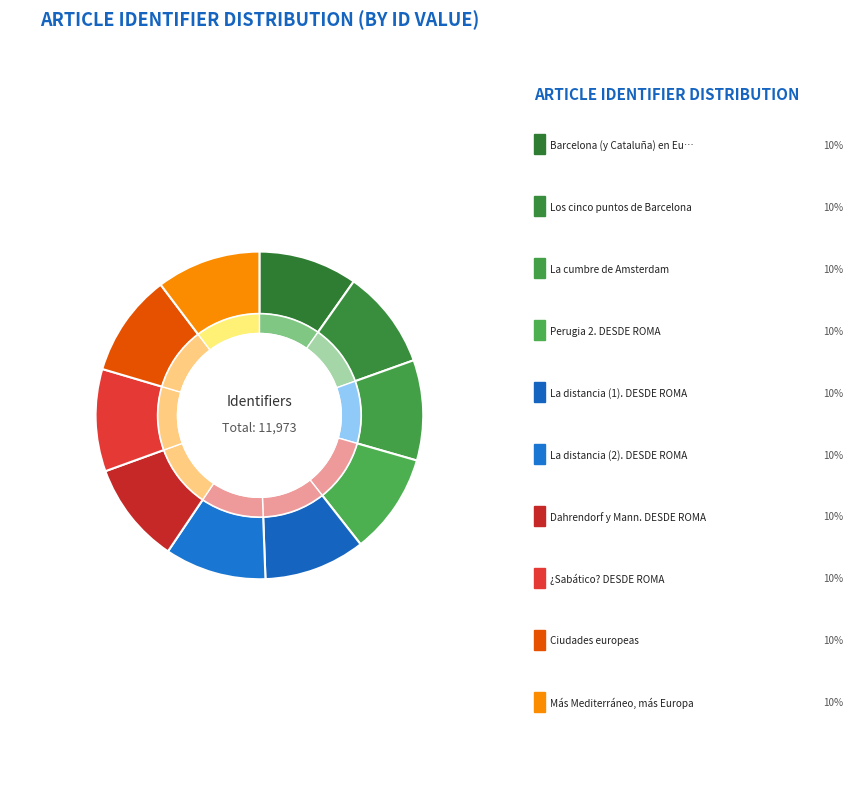

How many slices are in this pie chart?

10